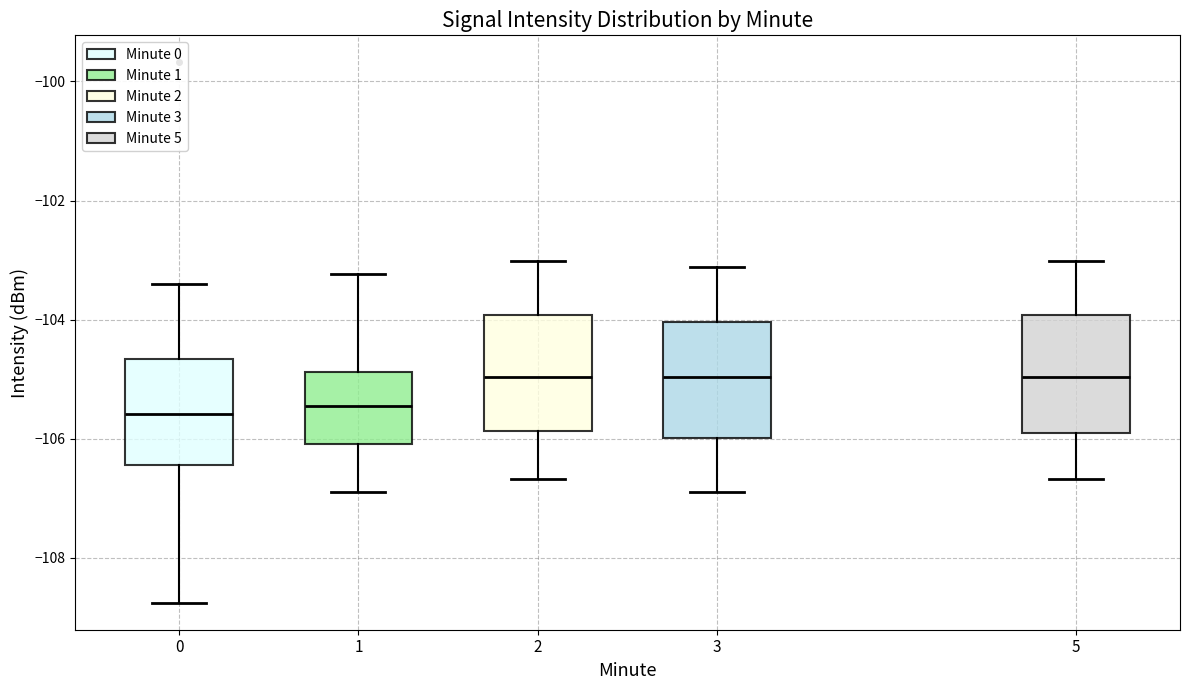

Reading left to right, transcribe this box plot: for each box, give where its median line is, the range the box spans, and where its two whiskers end, as read against the y-axis. The values are not printed on the chart, so give them approximately, as read against the axis.

0: median -105.6, box -106.4 to -104.6, whiskers -108.8 to -103.4
1: median -105.4, box -106.0 to -104.8, whiskers -106.8 to -103.2
2: median -105.0, box -105.8 to -104.0, whiskers -106.6 to -103.0
3: median -105.0, box -106.0 to -104.0, whiskers -107.0 to -103.2
5: median -105.0, box -105.8 to -104.0, whiskers -106.6 to -103.0